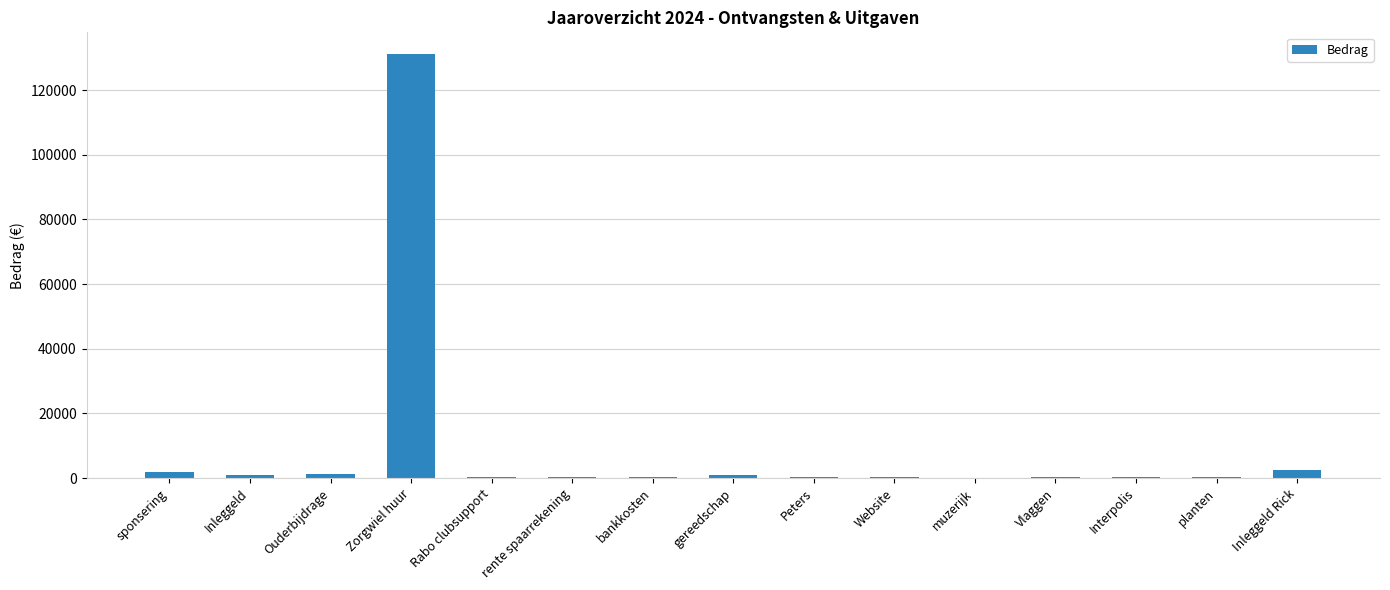

What is the ratio of the value at bankkosten to the value at rente spaarrekening?

0.5